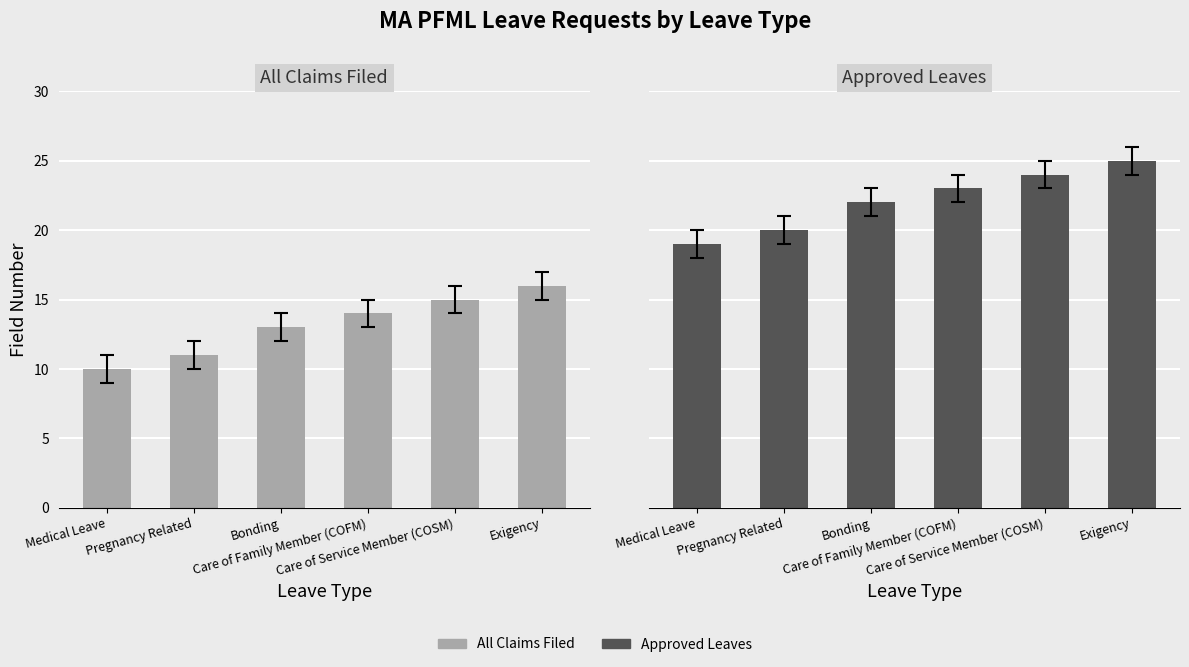

Where does the All Claims Filed series first go above 14?

Care of Service Member (COSM)